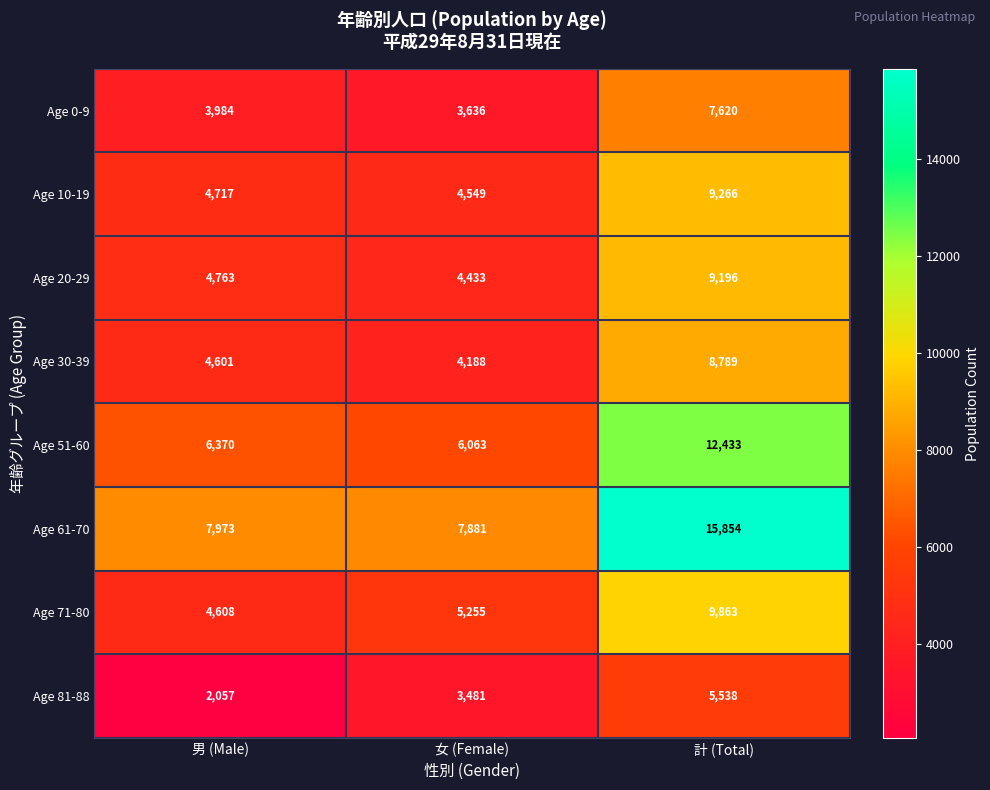

Rank the series by their maximum value, from highest to lowest.

Age 61-70, Age 51-60, Age 71-80, Age 10-19, Age 20-29, Age 30-39, Age 0-9, Age 81-88